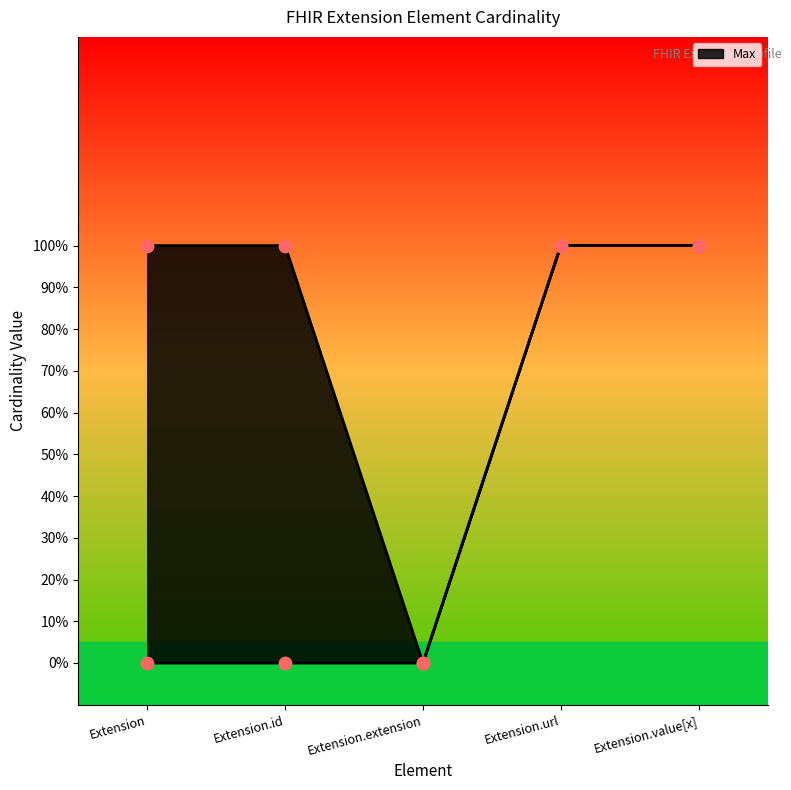

Which has a higher value, Extension.value[x] or Extension?

Extension.value[x]